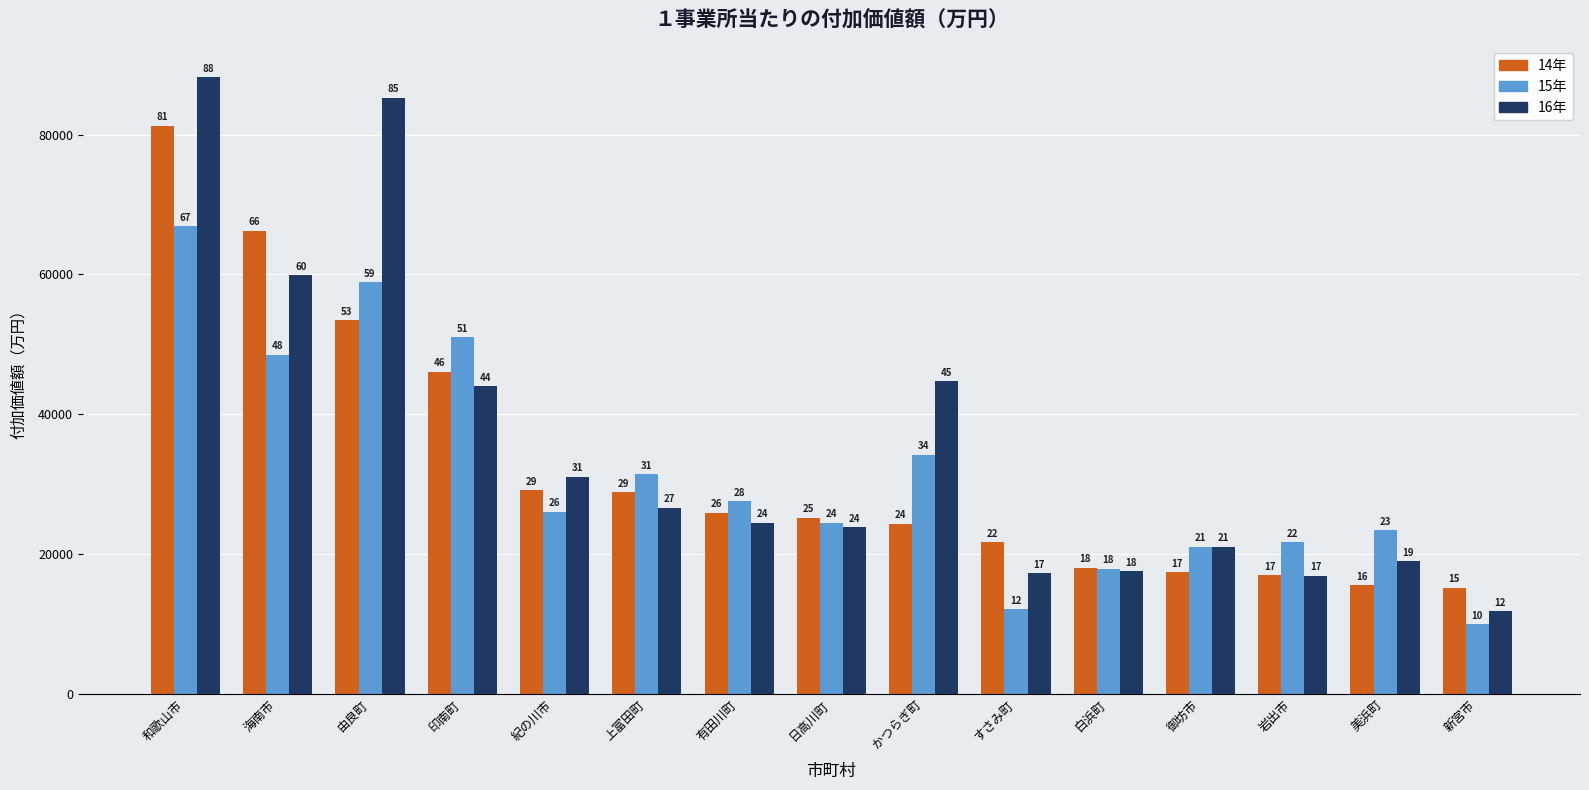

What is the label of the 9th bar from the left?

かつらぎ町